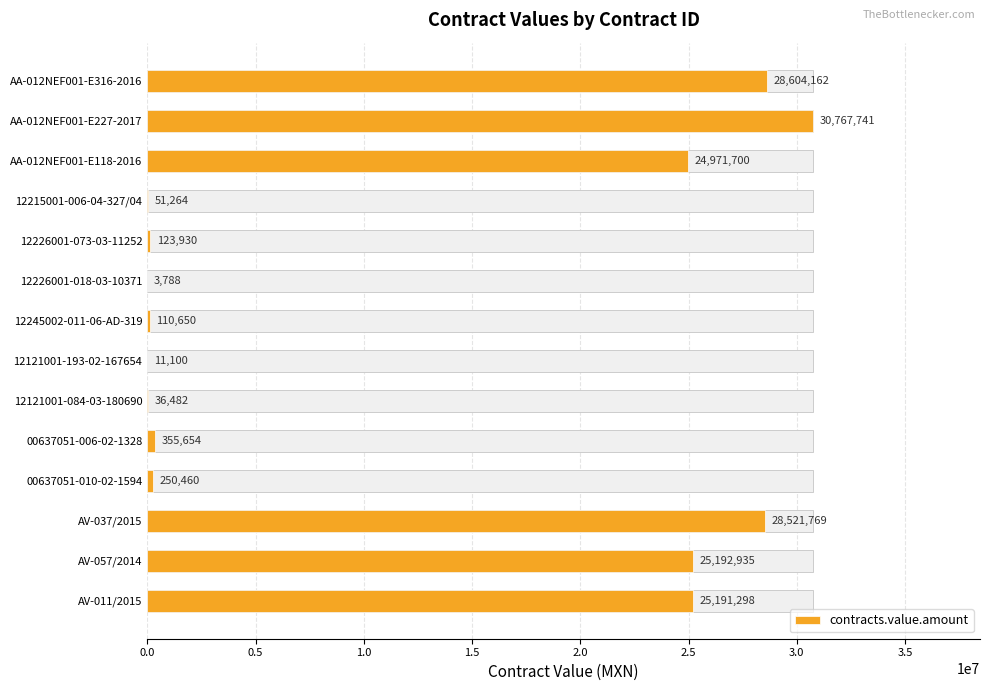

What is the change in value from 12215001-006-04-327/04 to AV-057/2014?

+25141671.1